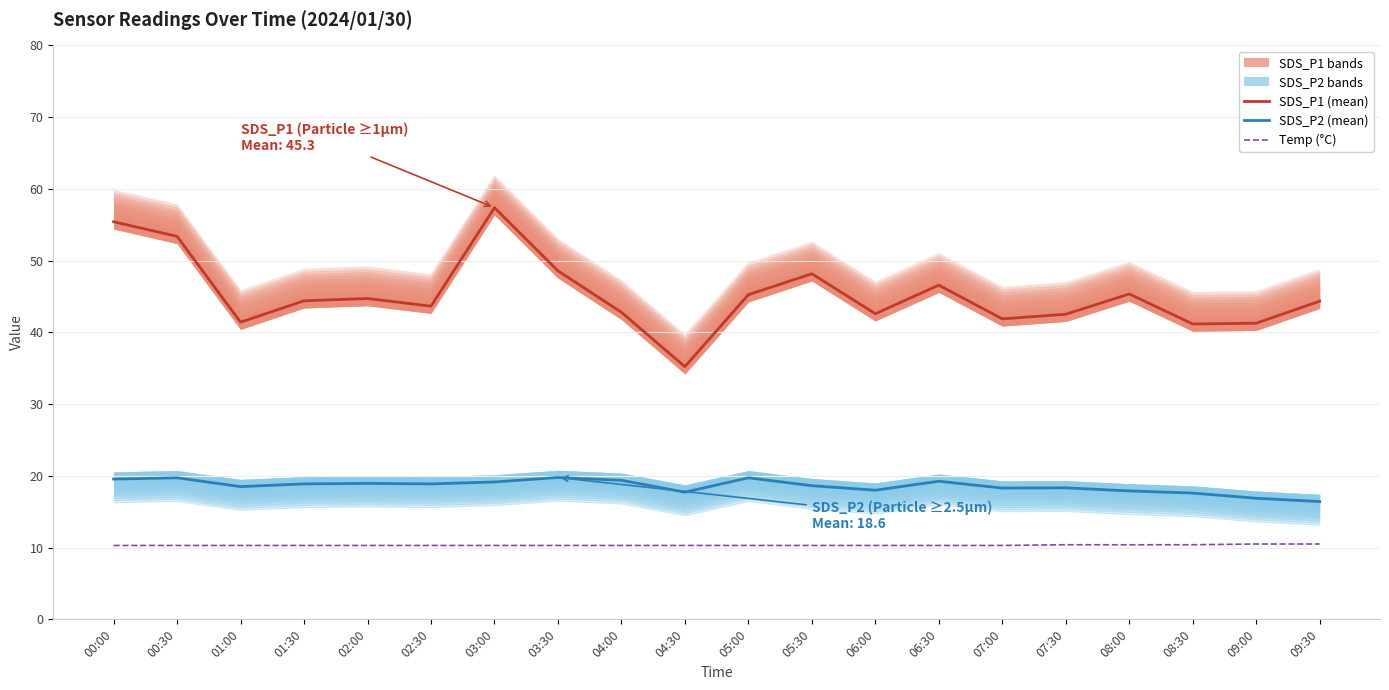

Count the Temp (°C) values in the range 10 to 11.

20